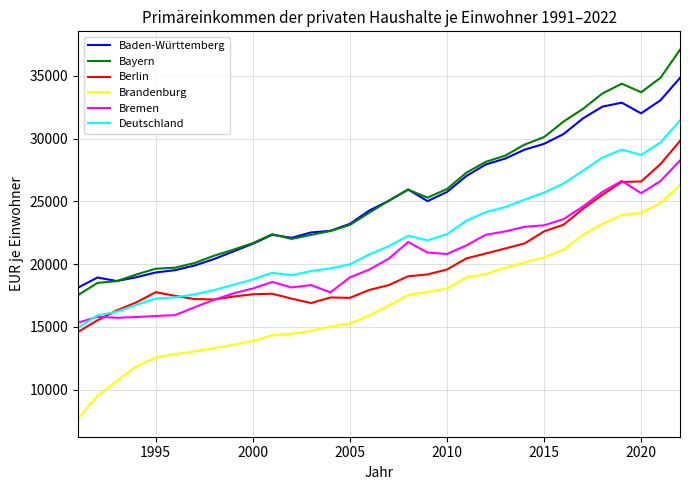

Which series has the widest spread of values?

Bayern